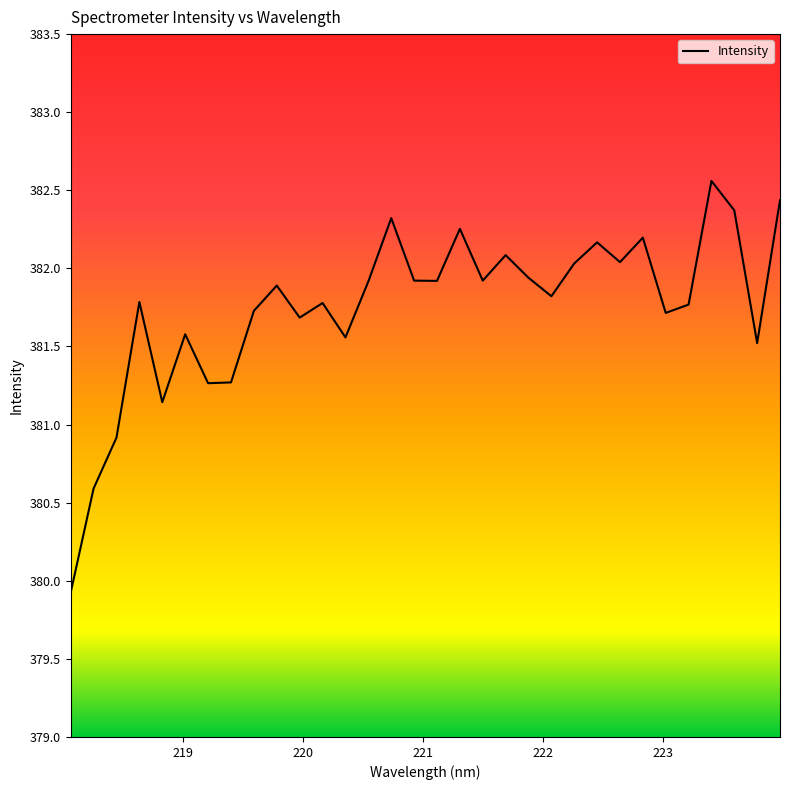

What is the smallest value displayed?

379.9